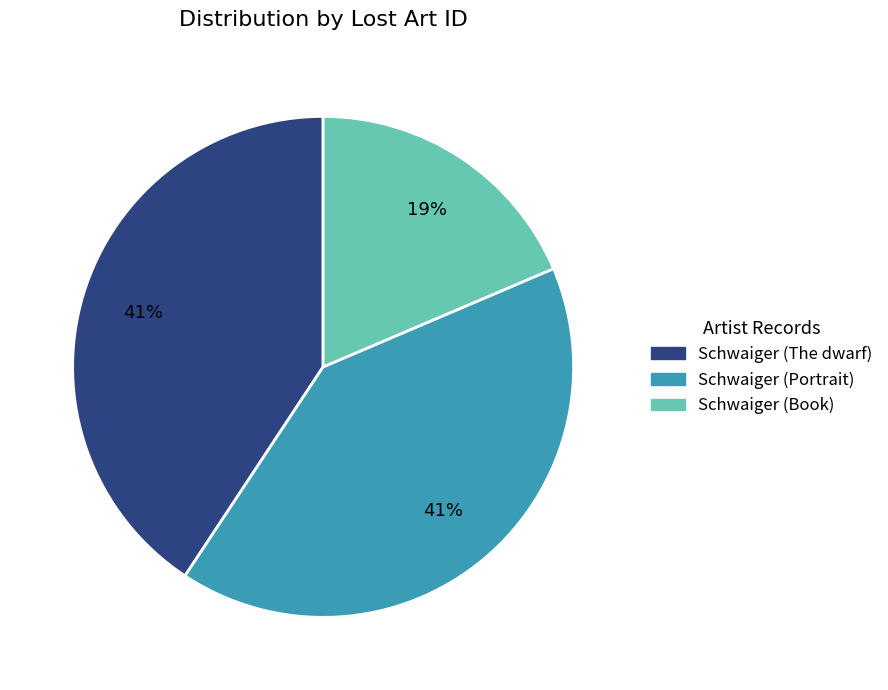

To the nearest percent, what is the difference between the largest and smallest slice percentages?

22%